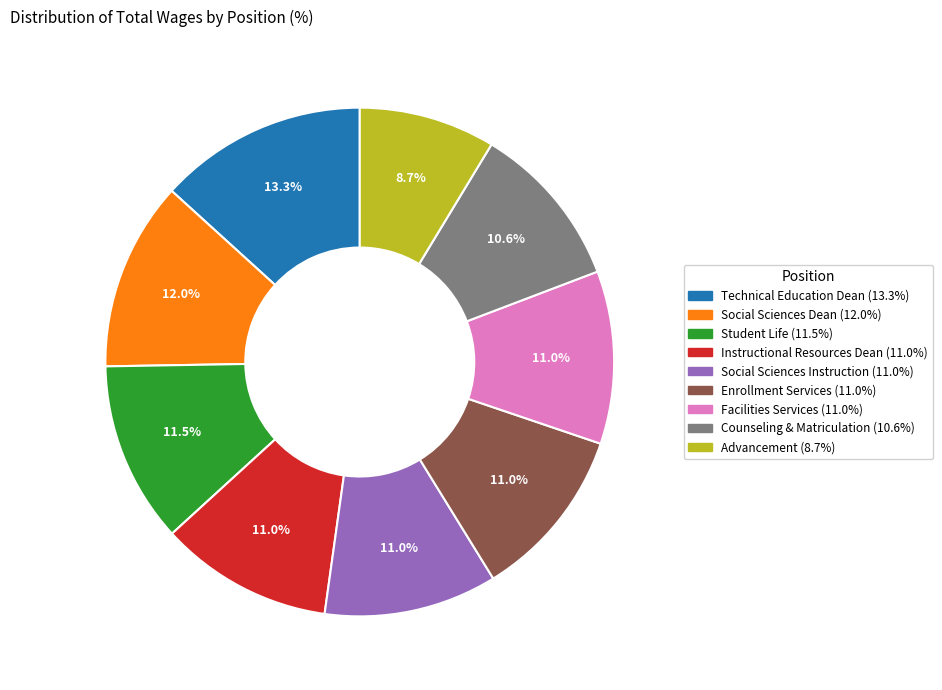

To the nearest percent, what is the difference between the Counseling & Matriculation and Technical Education Dean slice percentages?

3%